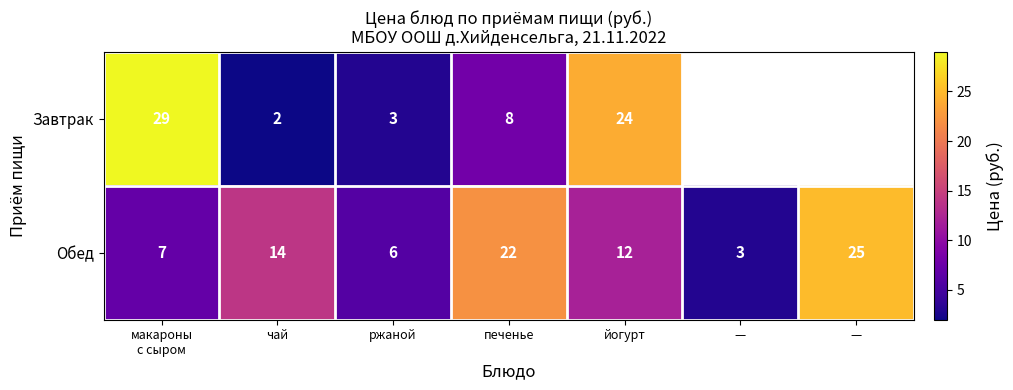

List the labels in order of Обед value, smallest first.

—, ржаной, макароны с сыром, йогурт, чай, печенье, —